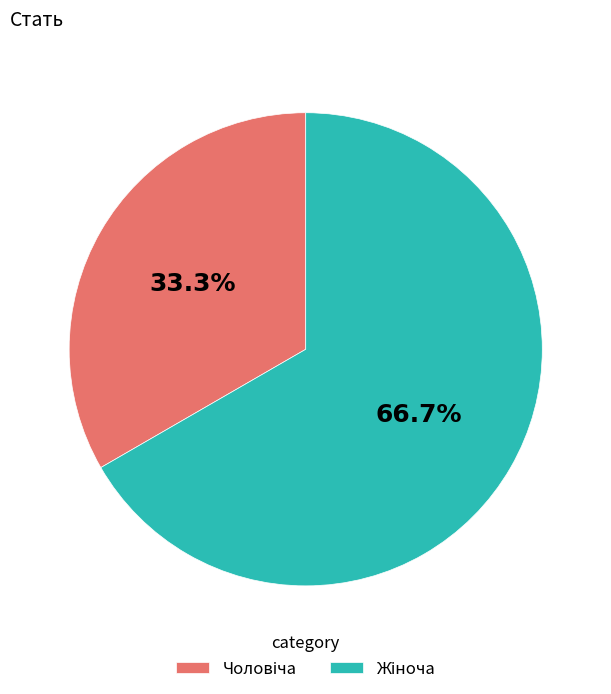

Does any single category account for the majority?

Yes